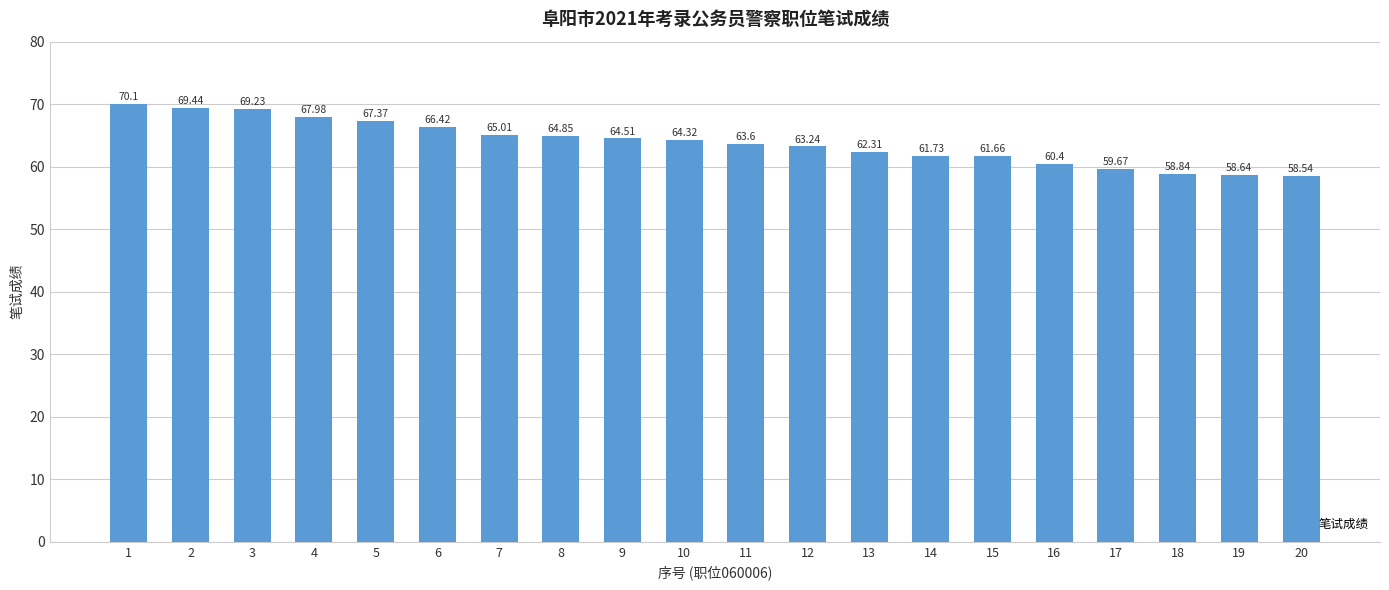

Is it true that the value at 4 is 36.3?

False